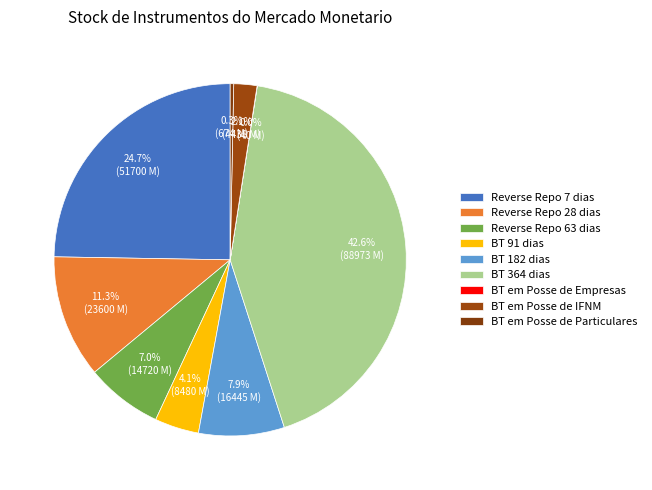

How many segments does this pie chart have?

9